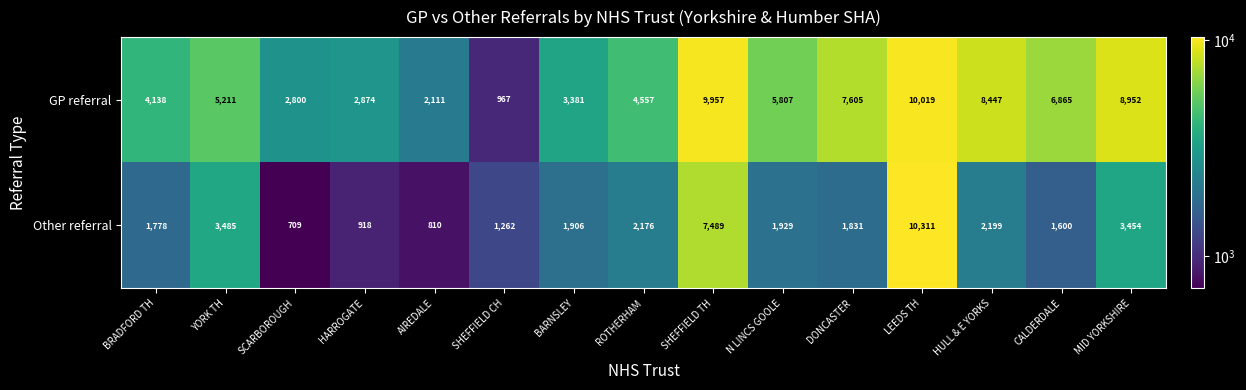

Is it true that GP referral equals 17334 at LEEDS TH?

False